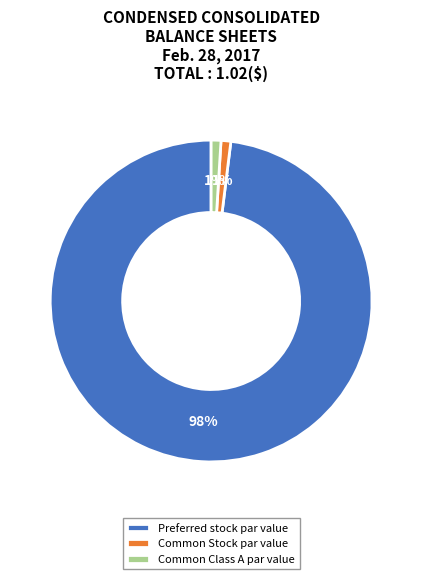

The Common Stock par value slice represents 1% of the pie. True or false?

True